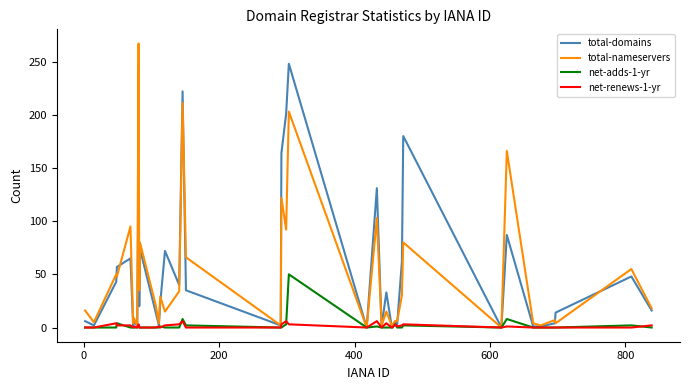

What are all the series names shown in the legend?

total-domains, total-nameservers, net-adds-1-yr, net-renews-1-yr